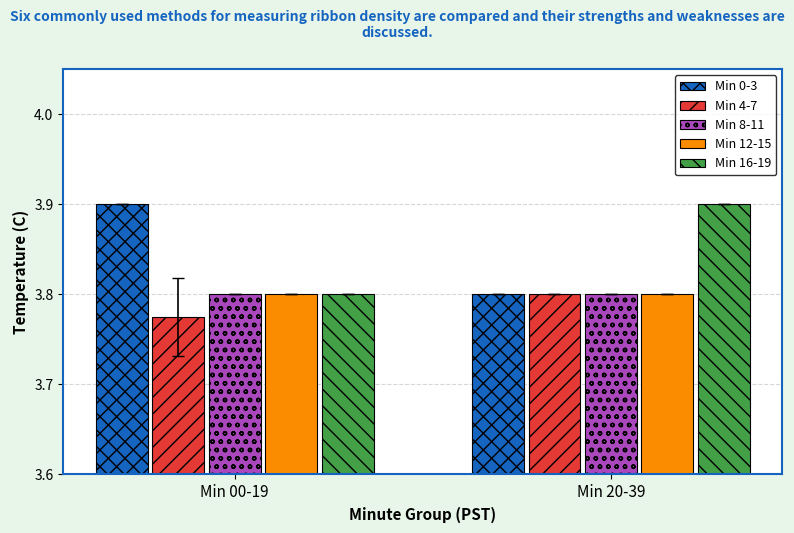

List the labels in order of Min 4-7 value, smallest first.

Min 00-19, Min 20-39